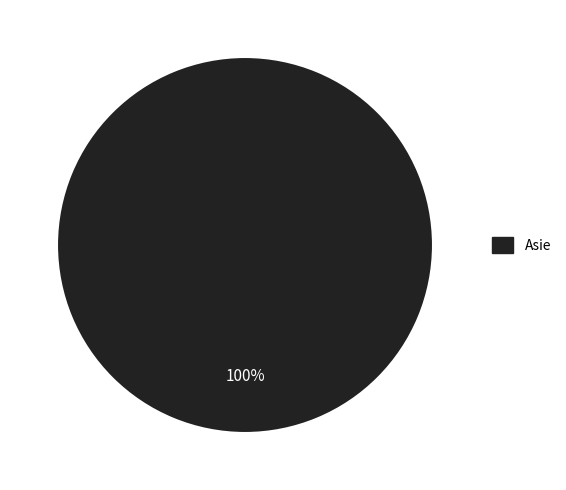

Does any single category account for the majority?

Yes